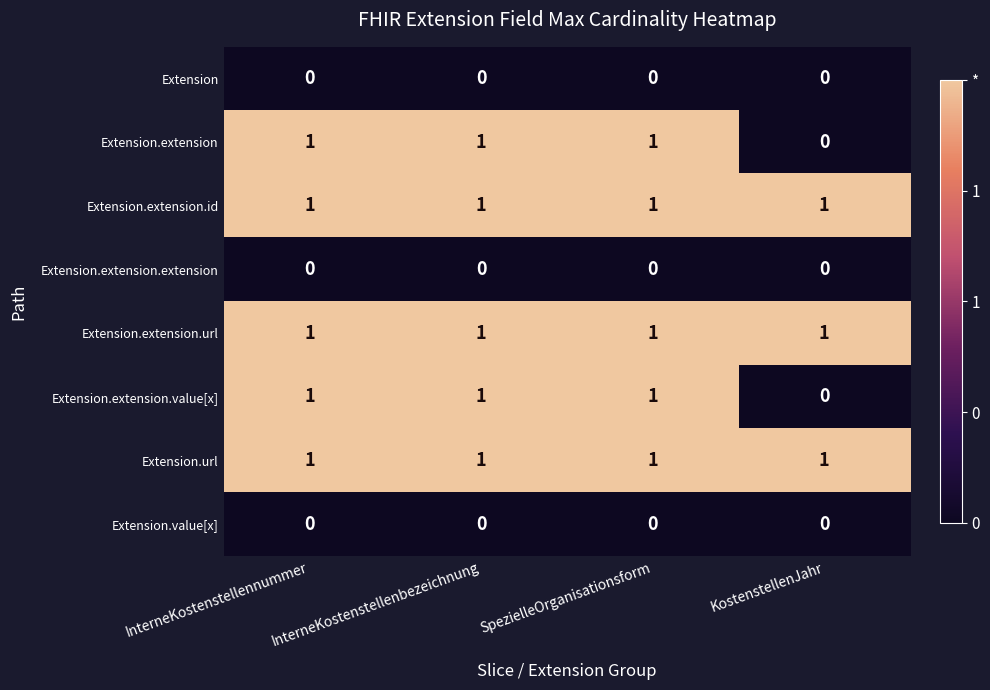

At how many categories does at least one series exceed 0?

4